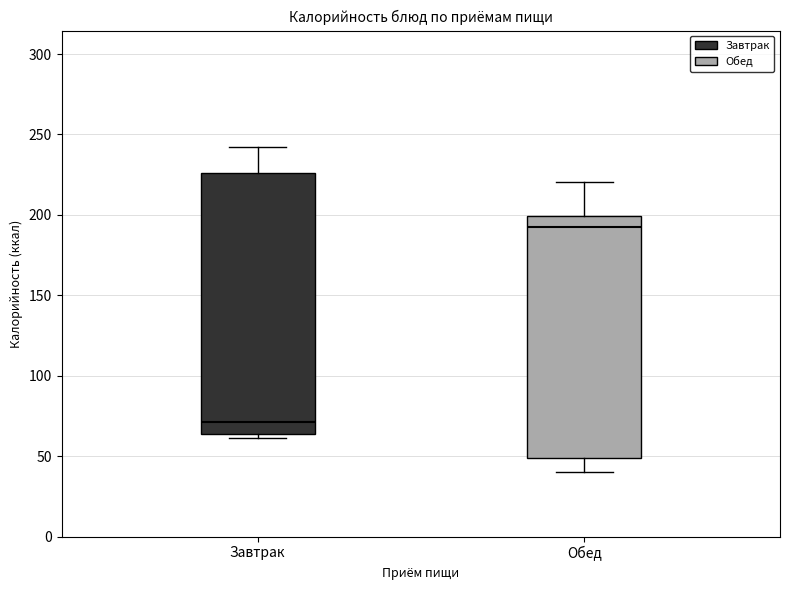

Comparing the boxes themselves (not the whiskers), which one is the tallest?

Завтрак